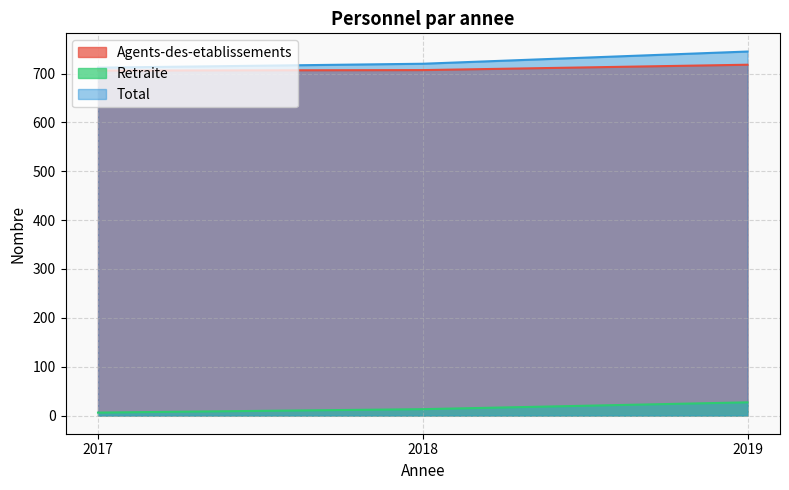

The Retraite series shows 22 at 2018. True or false?

False